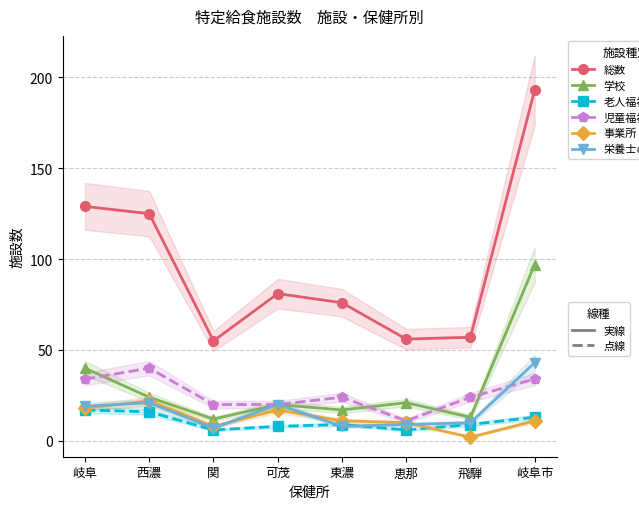

What is the average value of the 栄養士のみ総数 series?

17